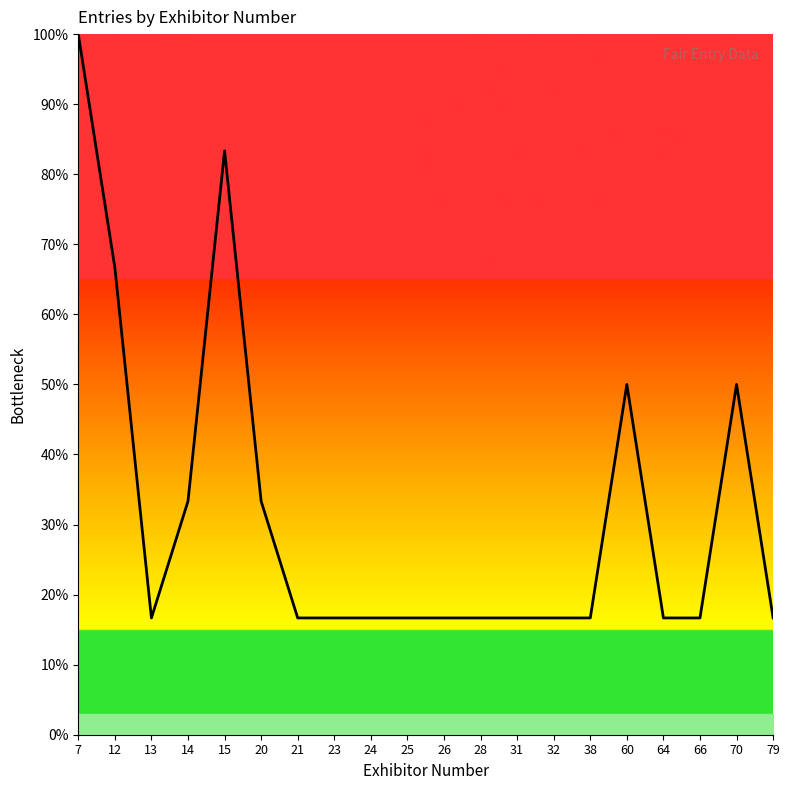

What is the average value?

0.3